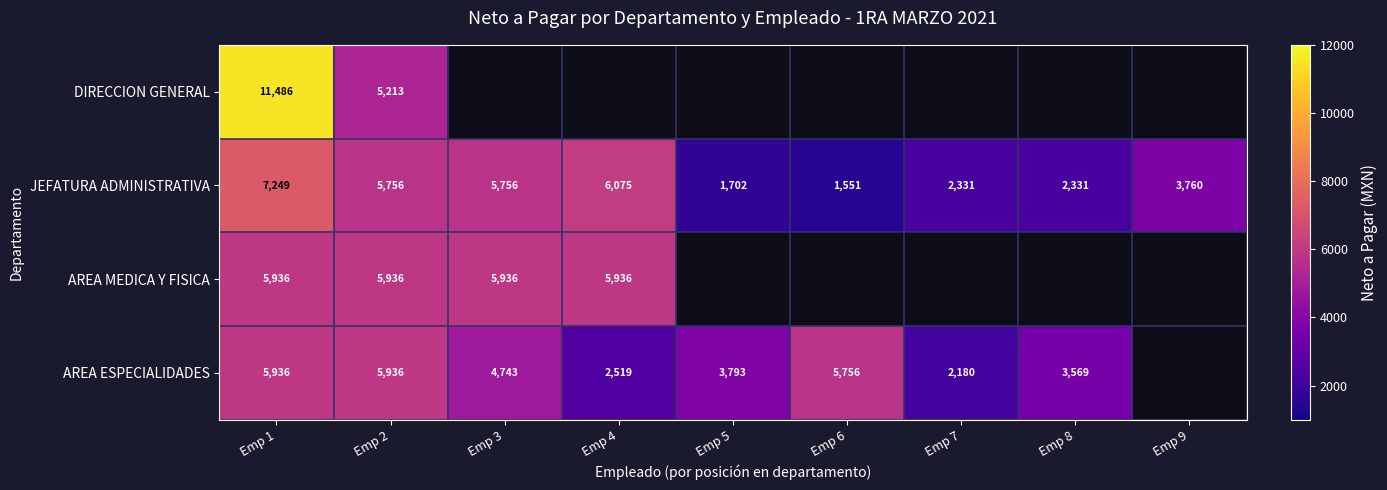

What is the difference between the highest and lowest values at Emp 2?

723.0